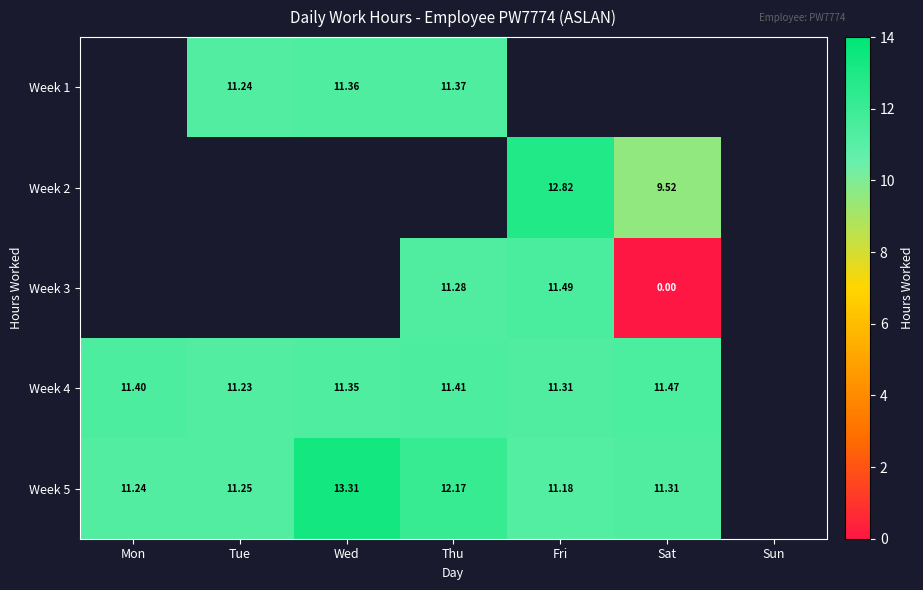

Between Mon and Wed, which series saw the biggest shift?

Week 5